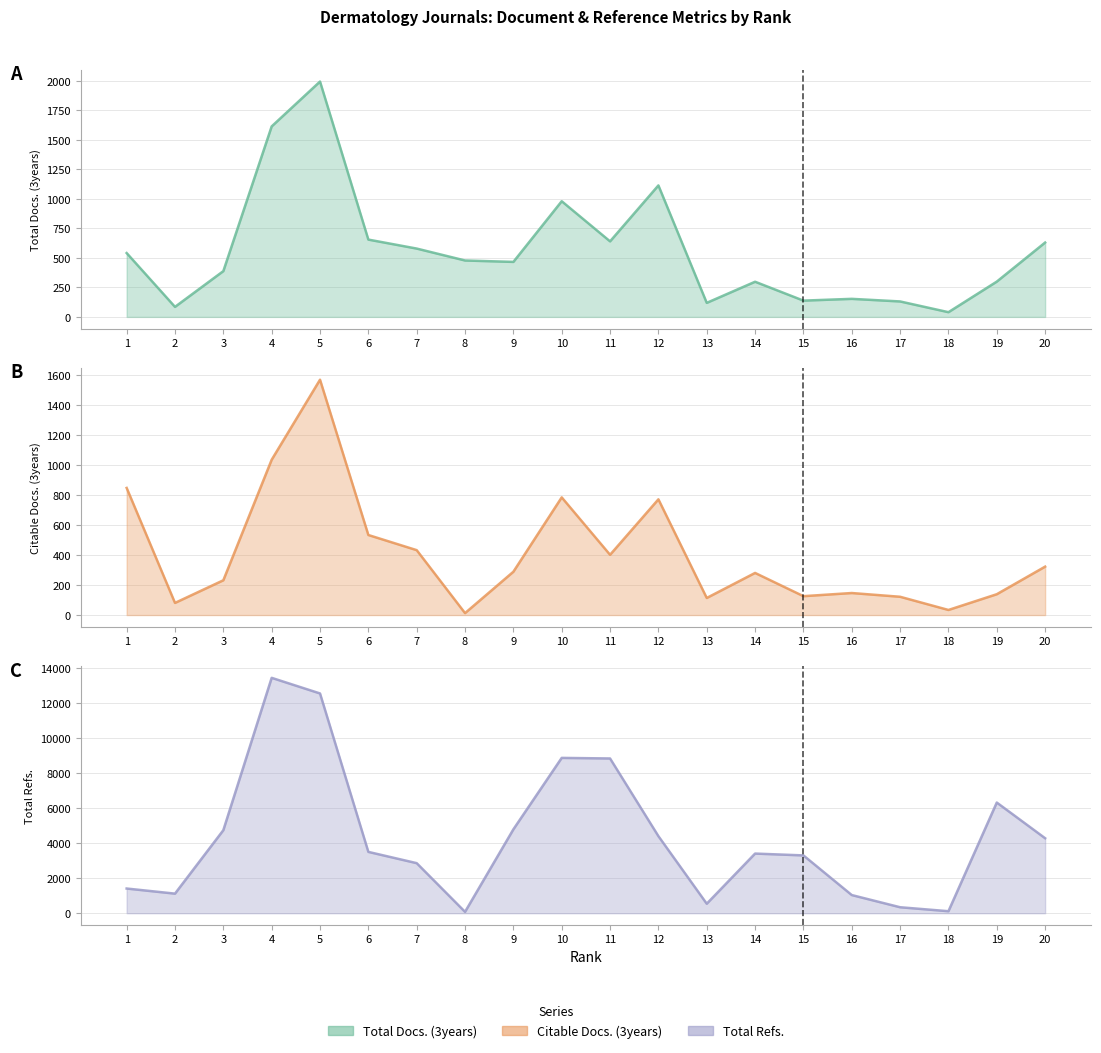

Where does the Citable Docs. (3years) series first go above 289?

1